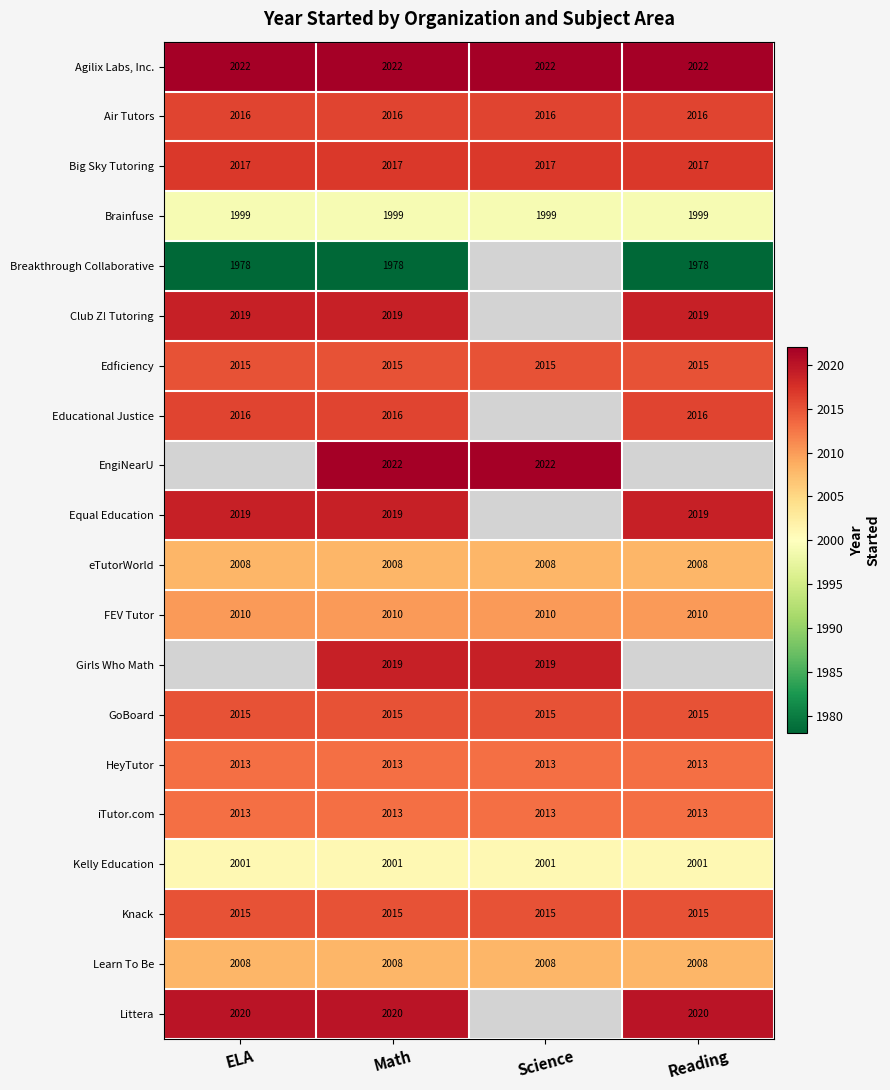

What is the spread (max minus min) of values at Math?

44